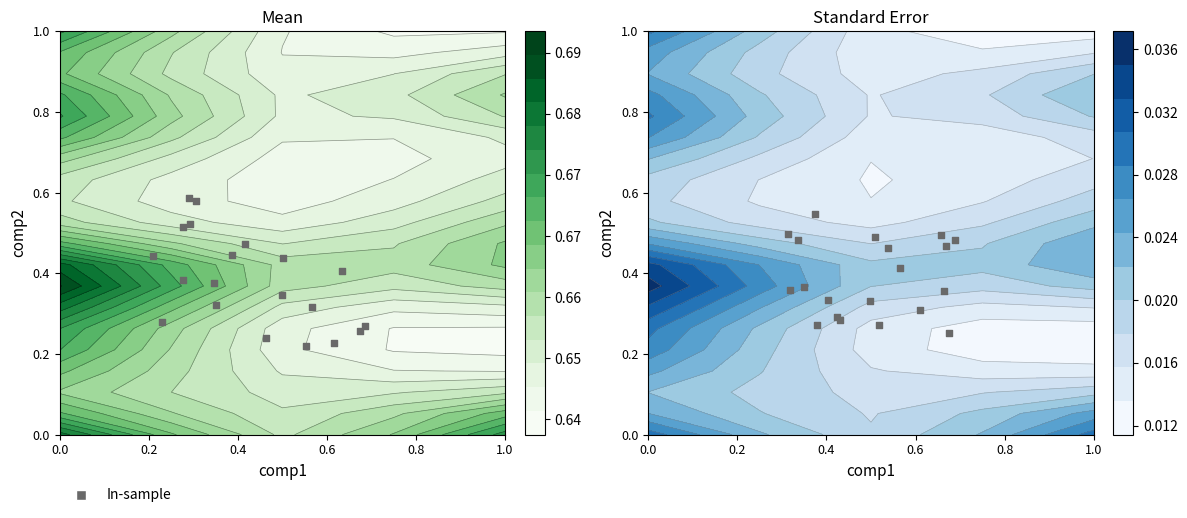

Count the values in the range 0 to 1.

20